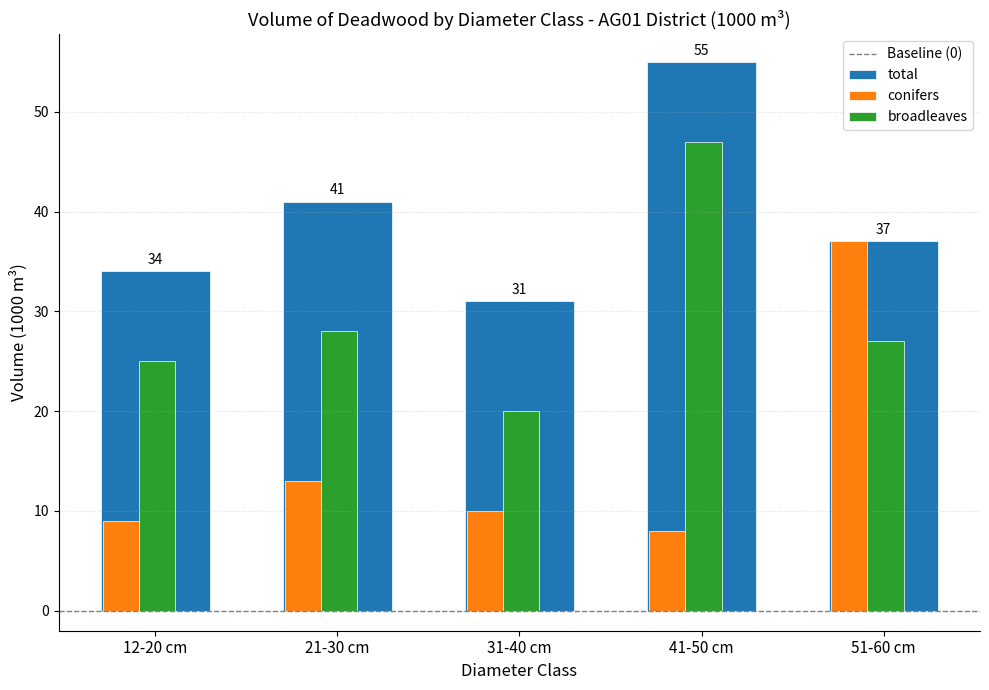

At which category is the sum across all series the highest?

41-50 cm